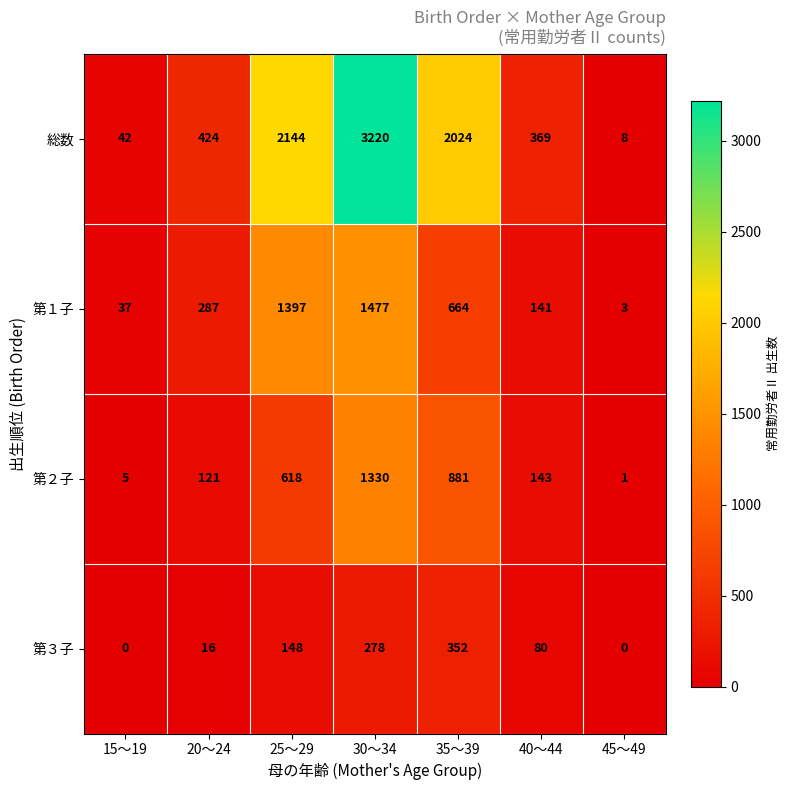

How many categories are shown in the chart?

7